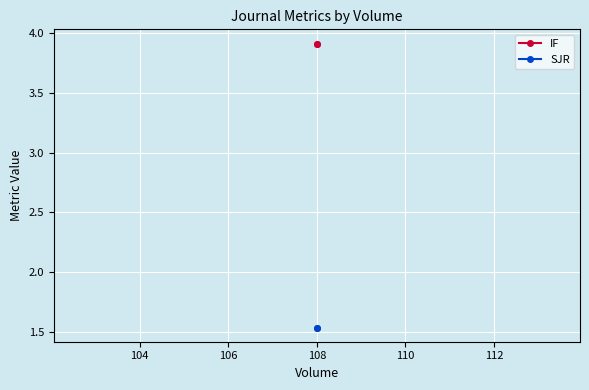

List the series in order of their peak value, highest first.

IF, SJR